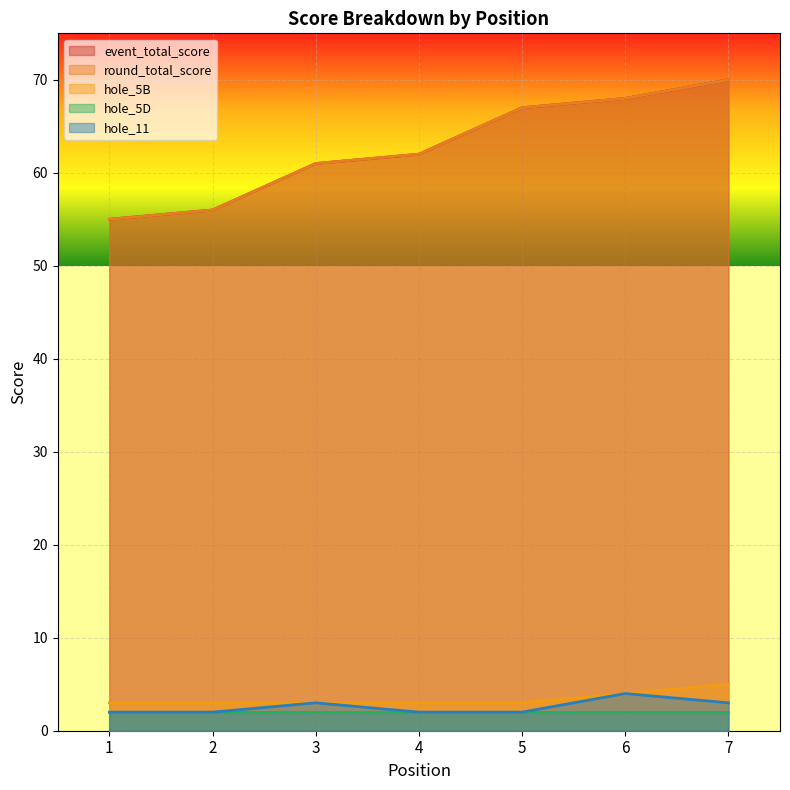

Does the chart display data point markers on the line(s)?

No